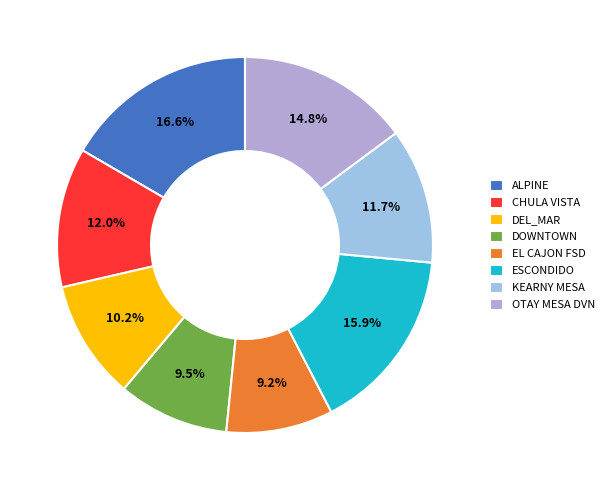

How many slices are in this pie chart?

8